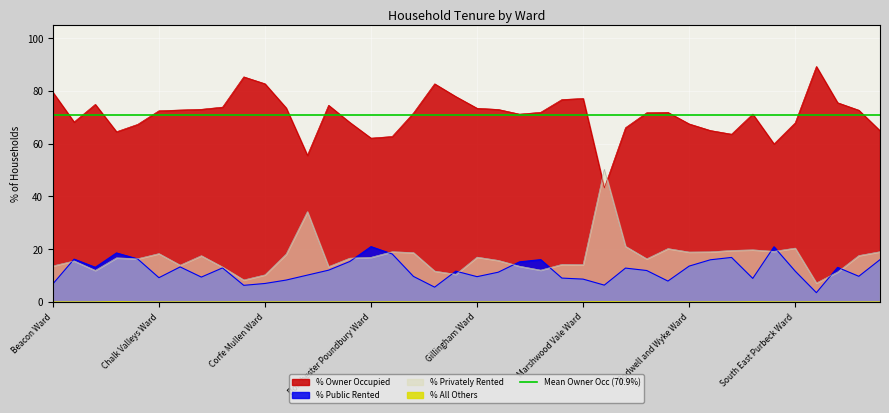

Reading left to right, transcribe all the data shown in this chart.

% Owner Occupied: Beacon Ward=79.5	Beaminster Ward=68.2	Blackmore Vale=74.9	Blandford Ward=64.5	Bridport Ward=67.3	Chalk Valleys Ward=72.5	Charminster St. Mary's Ward=72.8	Chesil Bank Ward=73.0	Chickerell Ward=73.9	Colehill and Wimborne Minster East Ward=85.3	Corfe Mullen Ward=82.7	Cranborne and Alderholt Ward=73.6	Cranborne Chase Ward=55.6	Crossways Ward=74.6	Dorchester East Ward=68.1	Dorchester Poundbury Ward=62.1	Dorchester West Ward=62.7	Eggardon Ward=71.6	Ferndown North Ward=82.7	Ferndown South Ward=77.9	Gillingham Ward=73.4	Hill Forts & Upper Tarrants Ward=73.0	Littlemoor and Preston Ward=71.2	Lyme and Charmouth Ward=71.9	Lytchett Matravers and Upton Ward=76.7	Marshwood Vale Ward=77.2	Melcombe Regis Ward=43.2	Portland Ward=66.1	Puddletown and Lower Winterborne Ward=71.7	Radipole Ward=71.9	Rodwell and Wyke Ward=67.5	Shaftesbury Town Ward=65.0	Sherborne East Ward=63.6	Sherborne Rural Ward=71.2	Sherborne West Ward=59.9	South East Purbeck Ward=67.9	St. Leonards and St. Ives Ward=89.3	Stalbridge and Marnhull Ward=75.5	Stour and Allen Vale Ward=72.7	Sturminster Newton Ward=64.9
% Public Rented: Beacon Ward=6.8	Beaminster Ward=16.2	Blackmore Vale=13.1	Blandford Ward=18.6	Bridport Ward=16.3	Chalk Valleys Ward=9.2	Charminster St. Mary's Ward=13.3	Chesil Bank Ward=9.4	Chickerell Ward=12.9	Colehill and Wimborne Minster East Ward=6.3	Corfe Mullen Ward=7.0	Cranborne and Alderholt Ward=8.3	Cranborne Chase Ward=10.2	Crossways Ward=12.0	Dorchester East Ward=15.3	Dorchester Poundbury Ward=21.0	Dorchester West Ward=18.2	Eggardon Ward=9.7	Ferndown North Ward=5.6	Ferndown South Ward=11.7	Gillingham Ward=9.6	Hill Forts & Upper Tarrants Ward=11.3	Littlemoor and Preston Ward=15.2	Lyme and Charmouth Ward=16.0	Lytchett Matravers and Upton Ward=9.0	Marshwood Vale Ward=8.7	Melcombe Regis Ward=6.4	Portland Ward=12.8	Puddletown and Lower Winterborne Ward=11.9	Radipole Ward=7.9	Rodwell and Wyke Ward=13.6	Shaftesbury Town Ward=16.0	Sherborne East Ward=16.9	Sherborne Rural Ward=8.9	Sherborne West Ward=20.9	South East Purbeck Ward=11.7	St. Leonards and St. Ives Ward=3.5	Stalbridge and Marnhull Ward=13.1	Stour and Allen Vale Ward=9.7	Sturminster Newton Ward=16.0
% Privately Rented: Beacon Ward=13.7	Beaminster Ward=15.6	Blackmore Vale=12.0	Blandford Ward=16.7	Bridport Ward=16.4	Chalk Valleys Ward=18.3	Charminster St. Mary's Ward=13.9	Chesil Bank Ward=17.5	Chickerell Ward=13.2	Colehill and Wimborne Minster East Ward=8.3	Corfe Mullen Ward=10.3	Cranborne and Alderholt Ward=18.1	Cranborne Chase Ward=34.2	Crossways Ward=13.4	Dorchester East Ward=16.6	Dorchester Poundbury Ward=16.9	Dorchester West Ward=19.0	Eggardon Ward=18.7	Ferndown North Ward=11.7	Ferndown South Ward=10.5	Gillingham Ward=17.0	Hill Forts & Upper Tarrants Ward=15.8	Littlemoor and Preston Ward=13.6	Lyme and Charmouth Ward=12.1	Lytchett Matravers and Upton Ward=14.2	Marshwood Vale Ward=14.2	Melcombe Regis Ward=50.3	Portland Ward=21.1	Puddletown and Lower Winterborne Ward=16.4	Radipole Ward=20.2	Rodwell and Wyke Ward=18.9	Shaftesbury Town Ward=19.0	Sherborne East Ward=19.5	Sherborne Rural Ward=19.8	Sherborne West Ward=19.2	South East Purbeck Ward=20.4	St. Leonards and St. Ives Ward=7.2	Stalbridge and Marnhull Ward=11.4	Stour and Allen Vale Ward=17.6	Sturminster Newton Ward=19.1
% All Others: Beacon Ward=0.0	Beaminster Ward=0.0	Blackmore Vale=0.0	Blandford Ward=0.2	Bridport Ward=0.0	Chalk Valleys Ward=0.0	Charminster St. Mary's Ward=0.0	Chesil Bank Ward=0.0	Chickerell Ward=0.0	Colehill and Wimborne Minster East Ward=0.0	Corfe Mullen Ward=0.0	Cranborne and Alderholt Ward=0.0	Cranborne Chase Ward=0.0	Crossways Ward=0.0	Dorchester East Ward=0.0	Dorchester Poundbury Ward=0.0	Dorchester West Ward=0.1	Eggardon Ward=0.0	Ferndown North Ward=0.0	Ferndown South Ward=0.0	Gillingham Ward=0.0	Hill Forts & Upper Tarrants Ward=0.0	Littlemoor and Preston Ward=0.0	Lyme and Charmouth Ward=0.0	Lytchett Matravers and Upton Ward=0.0	Marshwood Vale Ward=0.1	Melcombe Regis Ward=0.1	Portland Ward=0.0	Puddletown and Lower Winterborne Ward=0.0	Radipole Ward=0.0	Rodwell and Wyke Ward=0.0	Shaftesbury Town Ward=0.0	Sherborne East Ward=0.0	Sherborne Rural Ward=0.1	Sherborne West Ward=0.0	South East Purbeck Ward=0.0	St. Leonards and St. Ives Ward=0.0	Stalbridge and Marnhull Ward=0.0	Stour and Allen Vale Ward=0.0	Sturminster Newton Ward=0.0